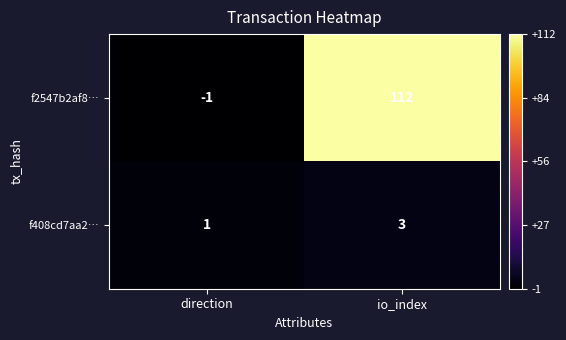

At which category is the sum across all series the highest?

io_index